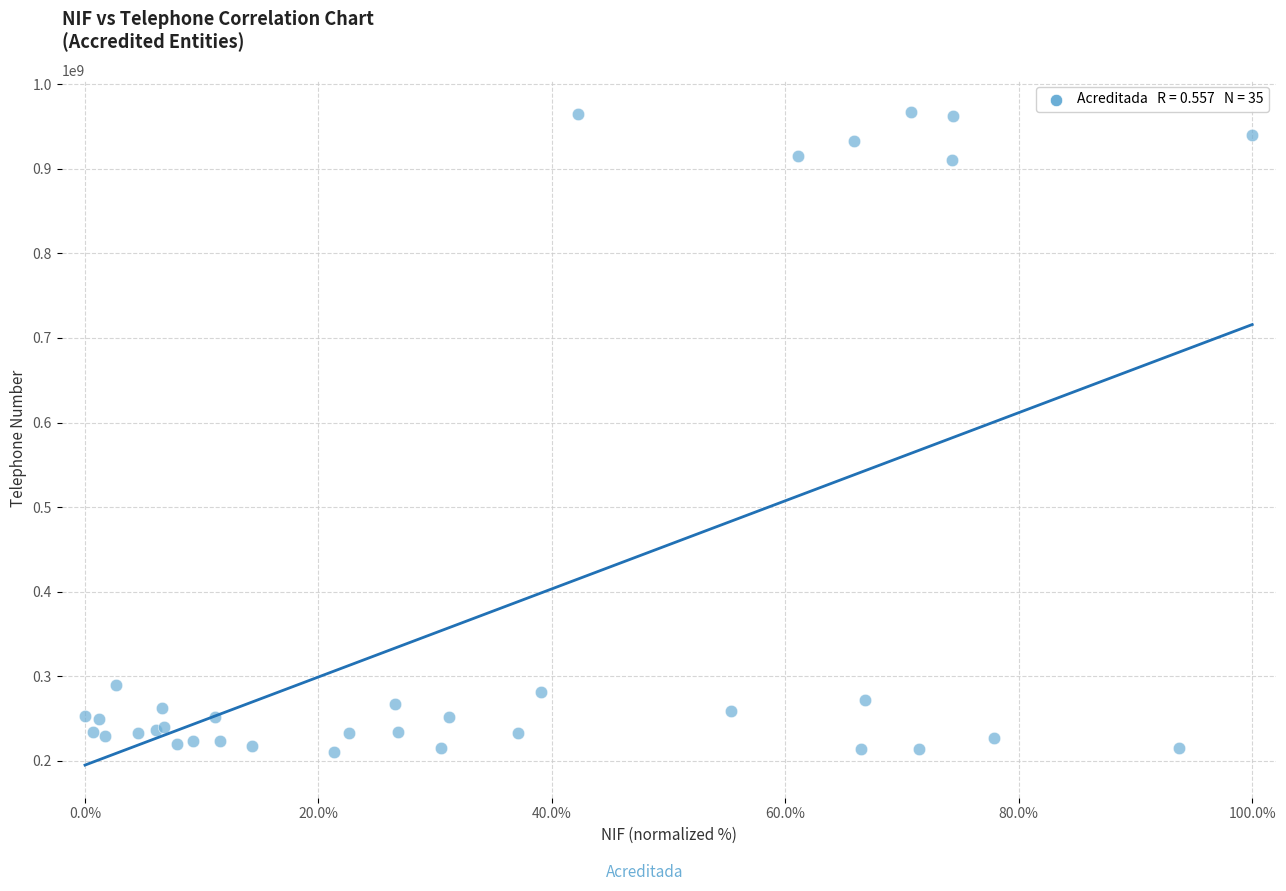

What Y value in the scatter plot is closest to 588485982?

289887130